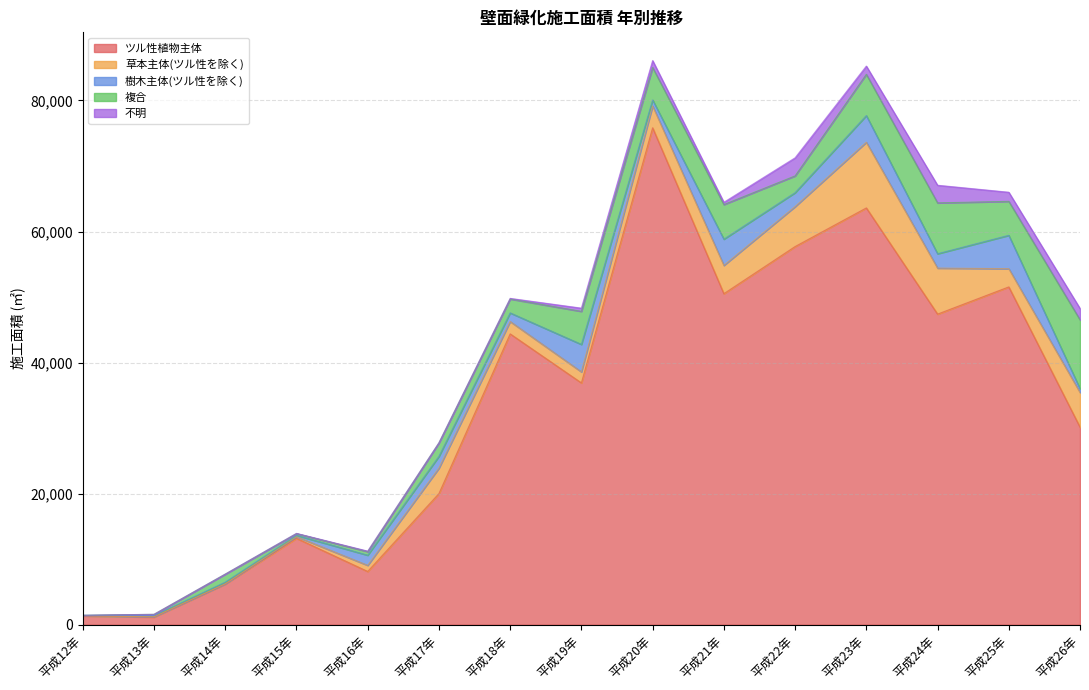

At which category does the chart reach its minimum across all series?

平成12年